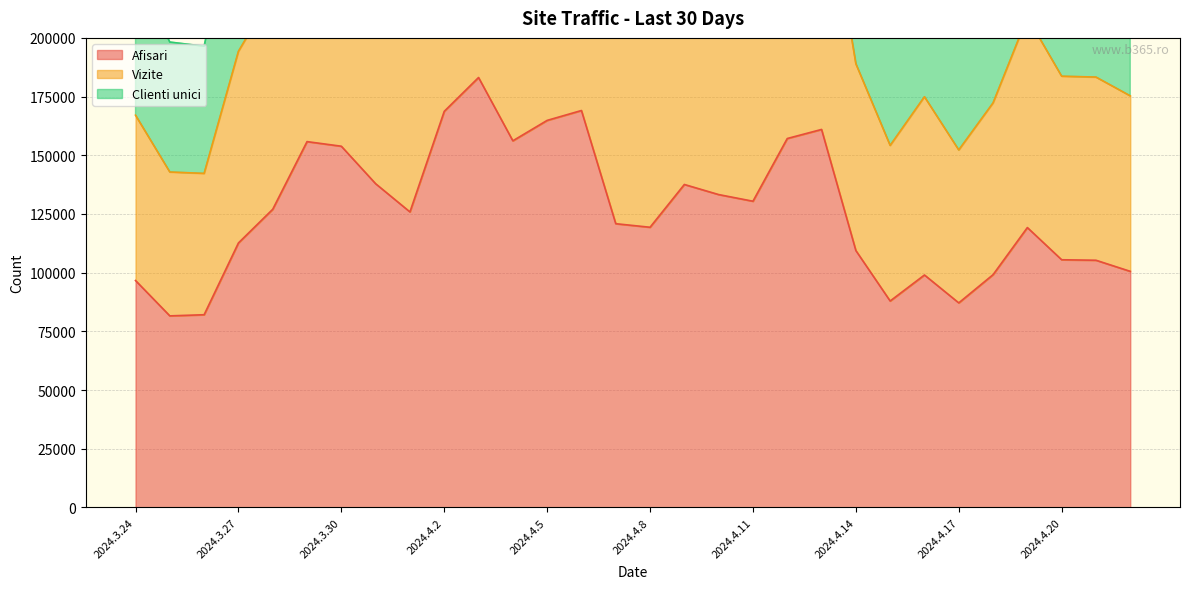

Reading right to left, list all the values displayed in this chart.

Afisari: 100567	105299	105504	119218	99151	87135	99019	87939	109434	161009	157144	130434	133271	137567	119346	120862	169070	164862	156170	183129	168717	125879	137890	153859	155823	127009	112658	82090	81606	96662
Vizite: 242550	251443	253573	289269	237999	209815	243816	214288	258502	376293	368418	304686	311583	321662	281649	283672	393492	389723	379133	450067	423126	325169	334349	366436	364613	298506	264655	196470	198225	228920
Clienti unici: 175312	183313	183682	208845	172319	152274	174941	154208	189001	277660	271490	224369	228950	236132	204951	207776	289690	285842	276628	327374	303173	229418	242055	267260	267768	218985	194276	142286	142882	167072